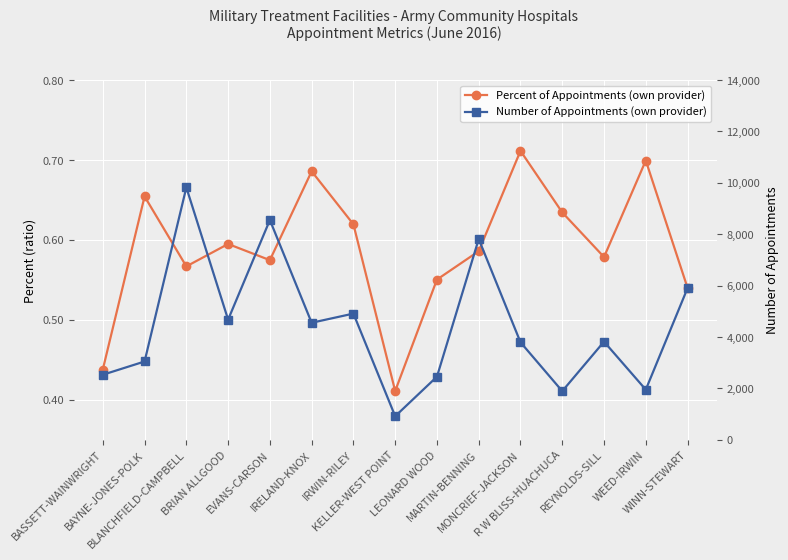

True or false: Percent of Appointments (own provider) has more than 1 points higher than both neighbors.

True